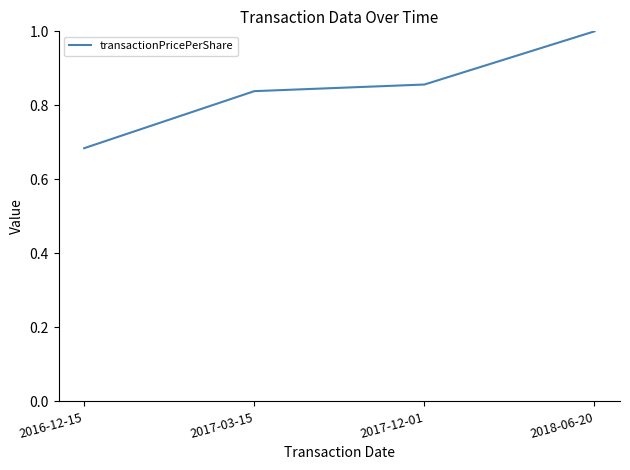

Is it true that the value at 2018-06-20 is 1.0?

True